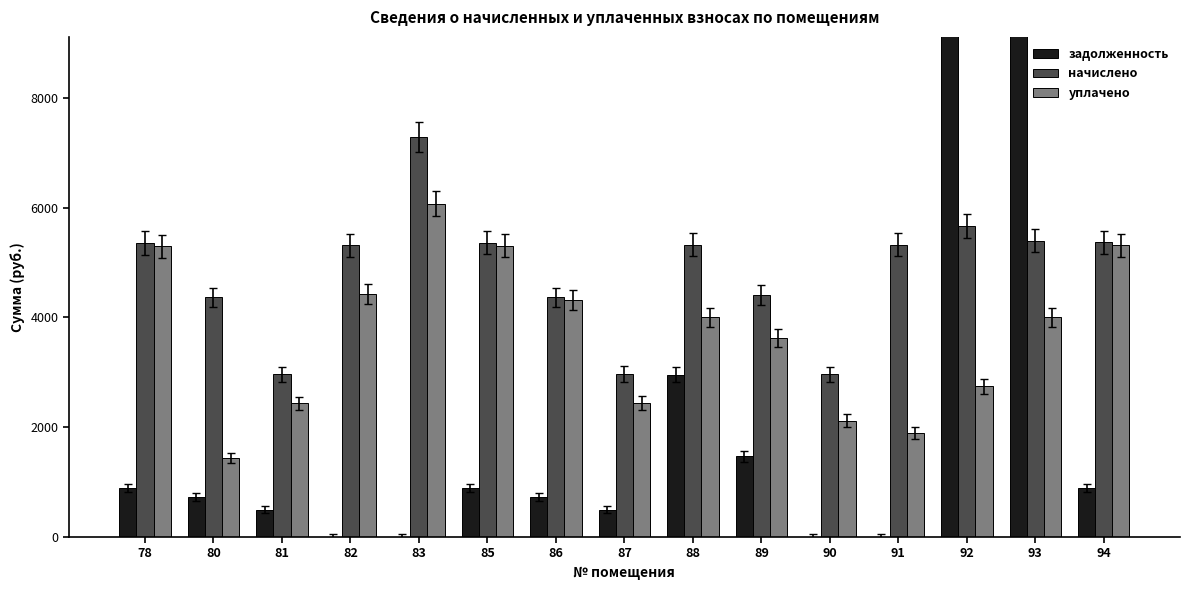

How many bars are there in total?

45